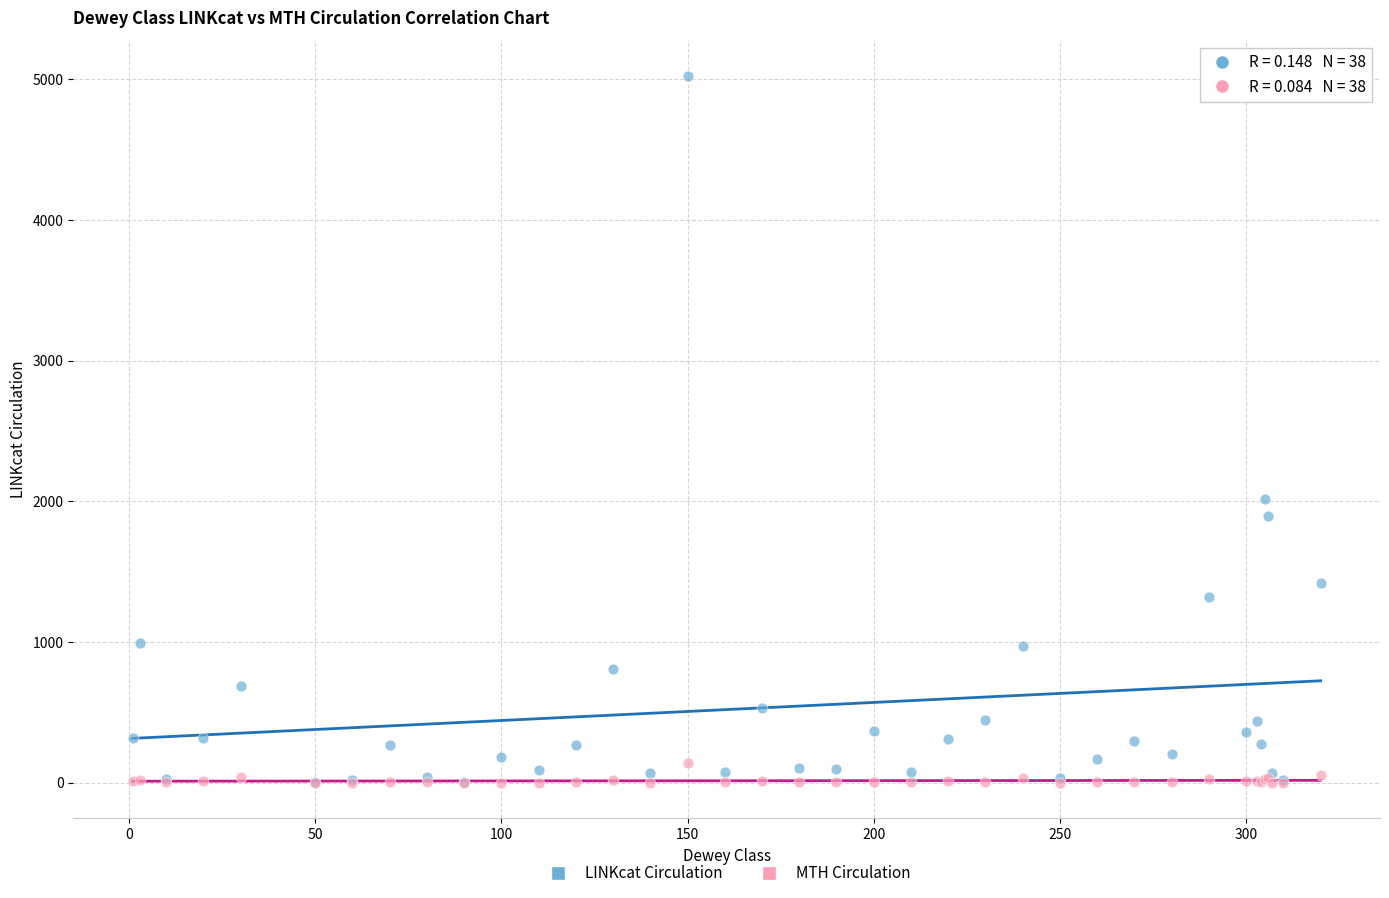

What are all the series names shown in the legend?

LINKcat Circulation, MTH Circulation